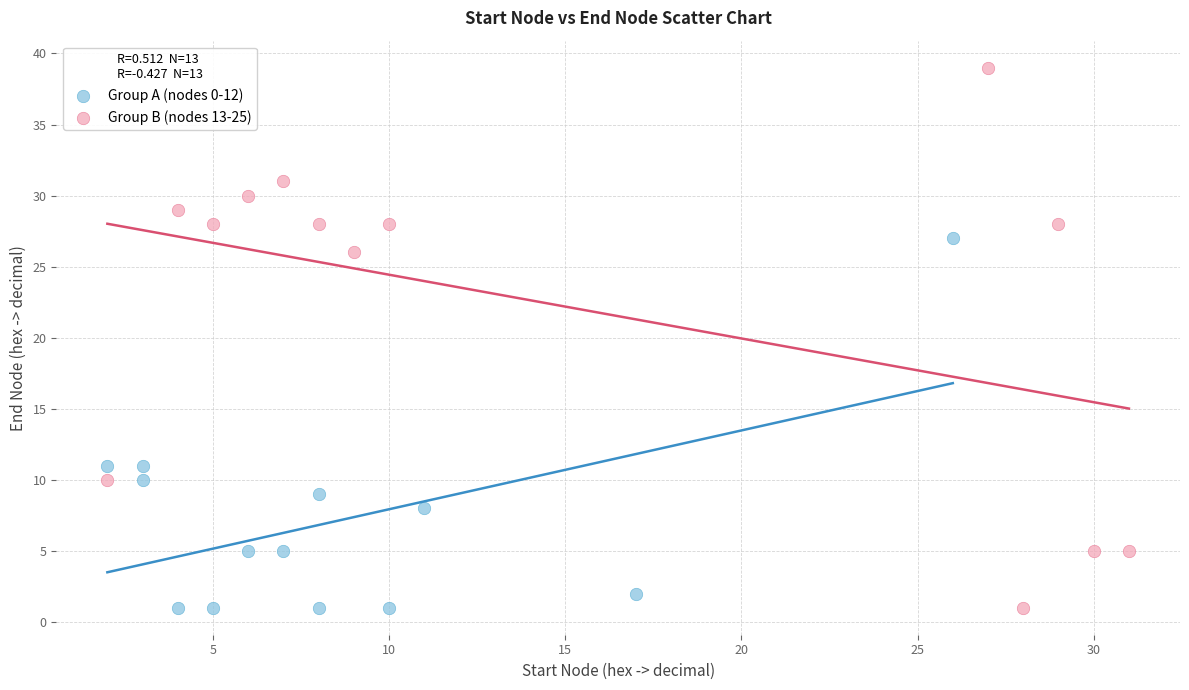

Which series has the widest spread of Y values?

Group B (nodes 13-25)